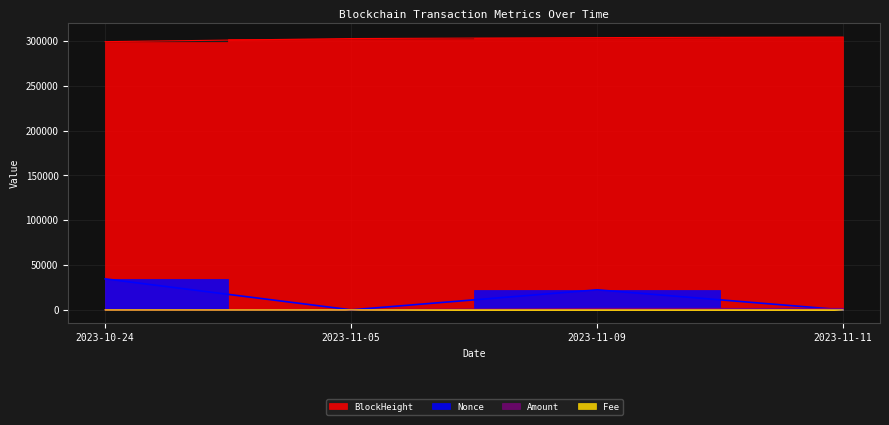

Is it true that Fee equals 0.0 at 2023-11-05?

True